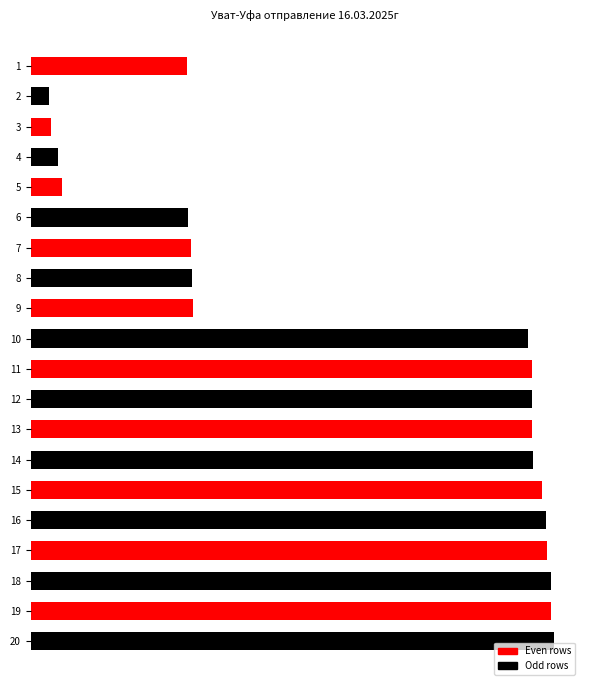

Does the chart contain any negative values?

No